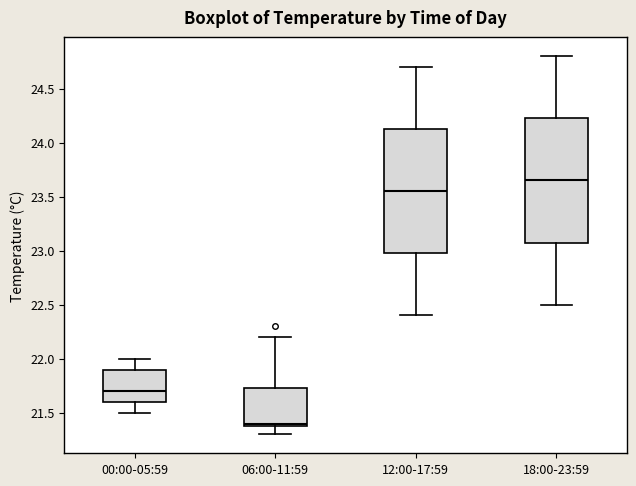

Reading left to right, read every box against the y-axis: the position of its median line, the range the box covers, and the ends of its whiskers. The values are not printed on the chart, so give them approximately, as read against the axis.

00:00-05:59: median 21.70, box 21.60 to 21.90, whiskers 21.50 to 22.00
06:00-11:59: median 21.40 (just above the box's lower edge), box 21.40 to 21.75, whiskers 21.30 to 22.20
12:00-17:59: median 23.55, box 23.00 to 24.15, whiskers 22.40 to 24.70
18:00-23:59: median 23.65, box 23.10 to 24.25, whiskers 22.50 to 24.80